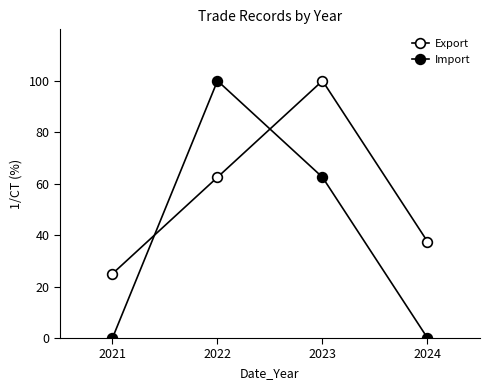

What is the total value across all series at 2023?

162.5